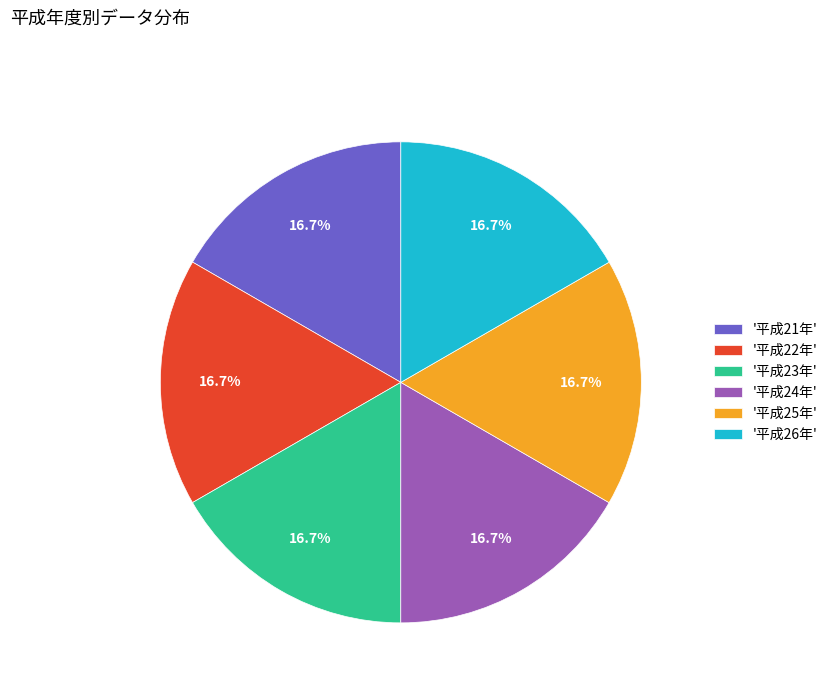

How much of the chart is everything except '平成25年'?

83.3%